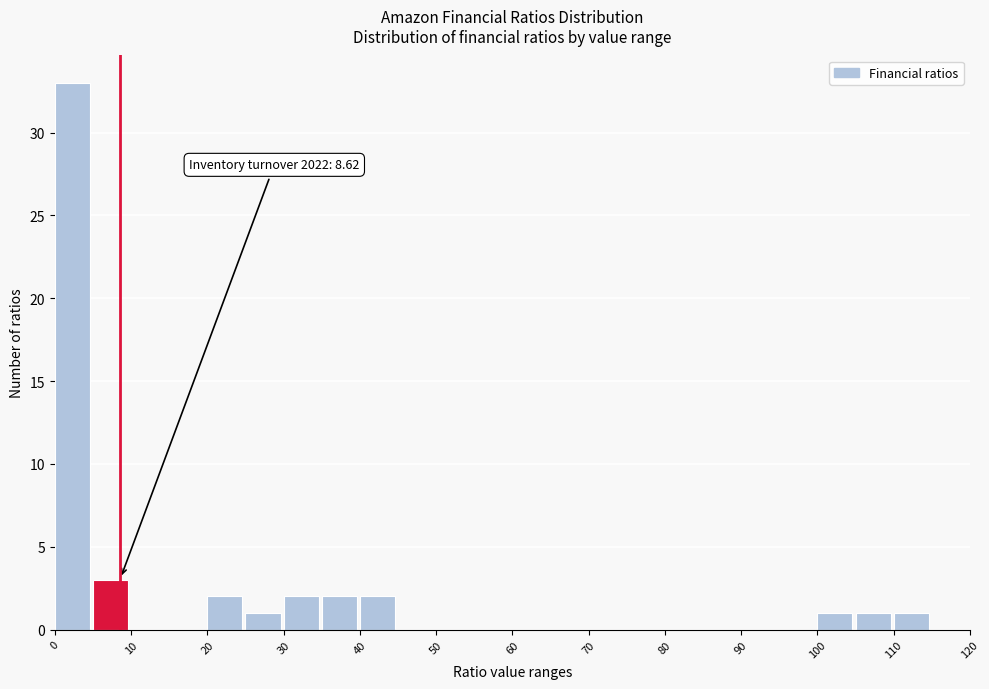

Over which range of the x-axis is the bar tallest?

0 to 5